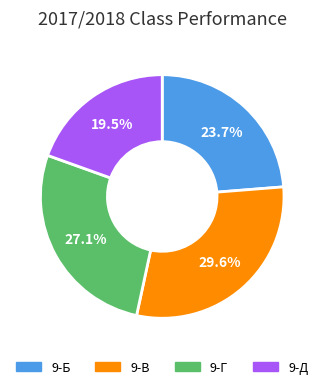

Combined, do 9-В and 9-Д account for over 50%?

No